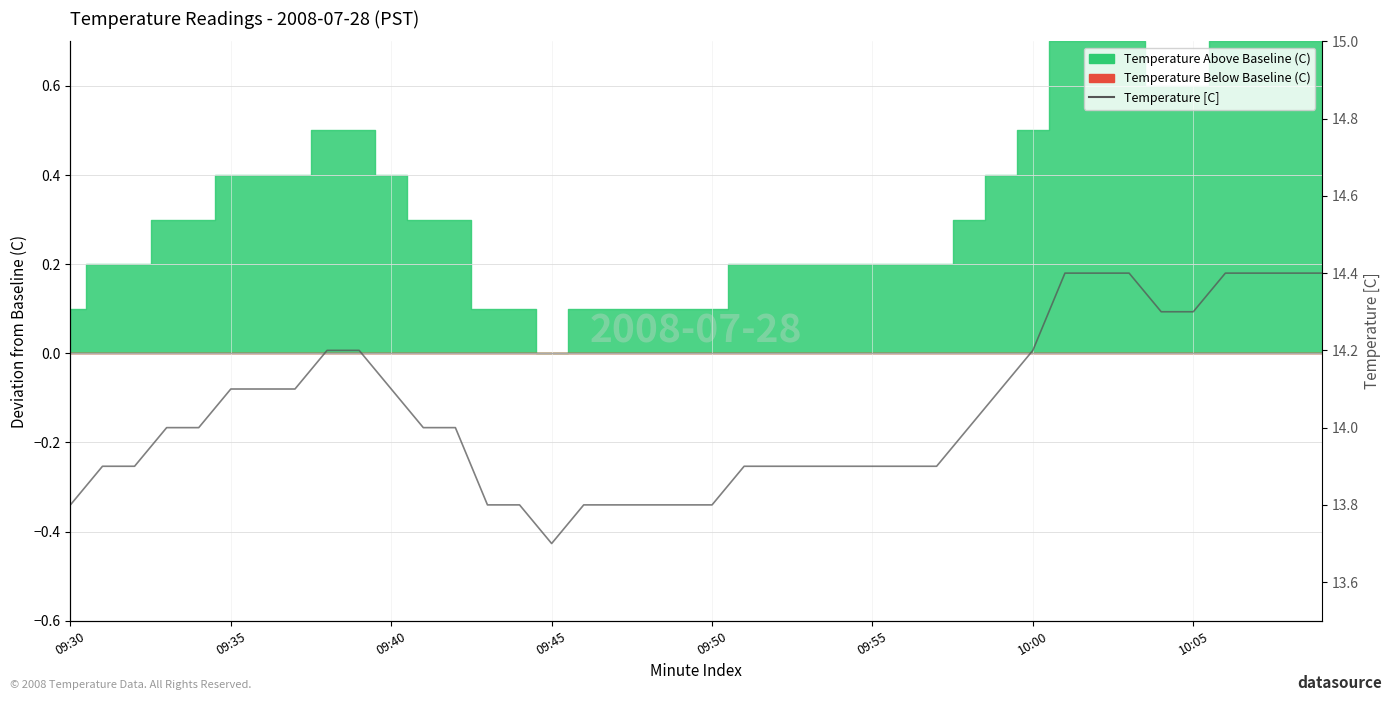

Which has a higher value, 31 or 29?

31